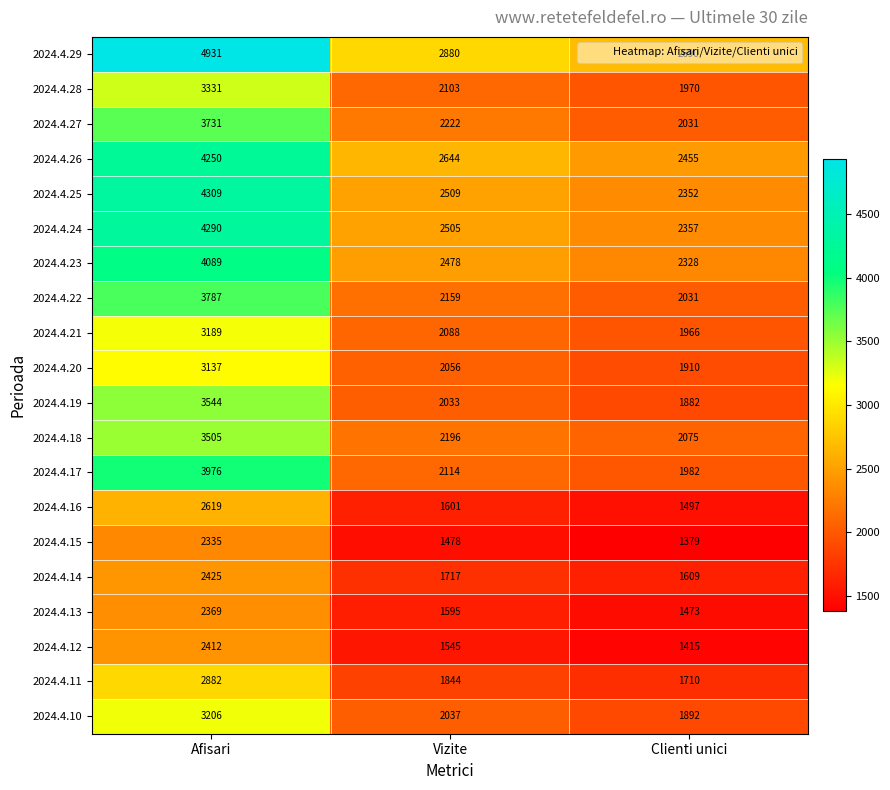

Which category has the lowest value across all series?

Clienti unici